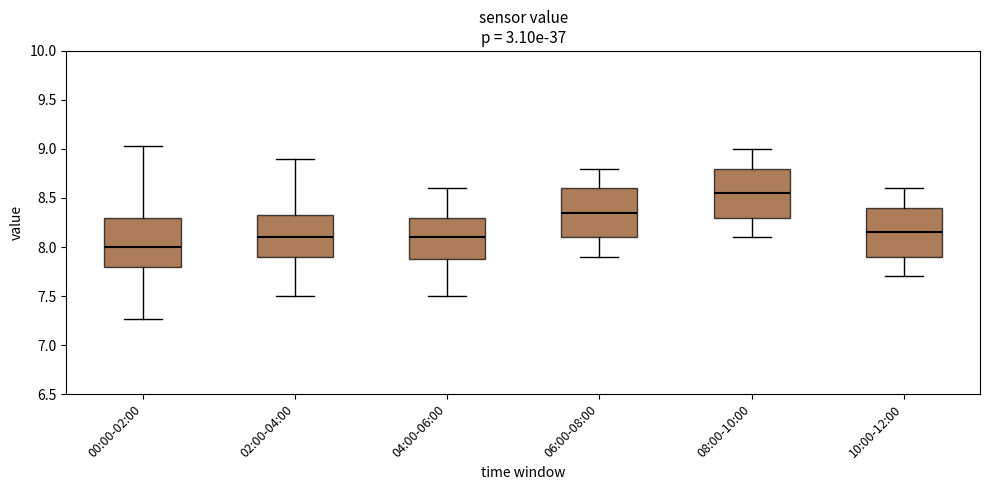

Which box's median line is the lowest?

00:00-02:00